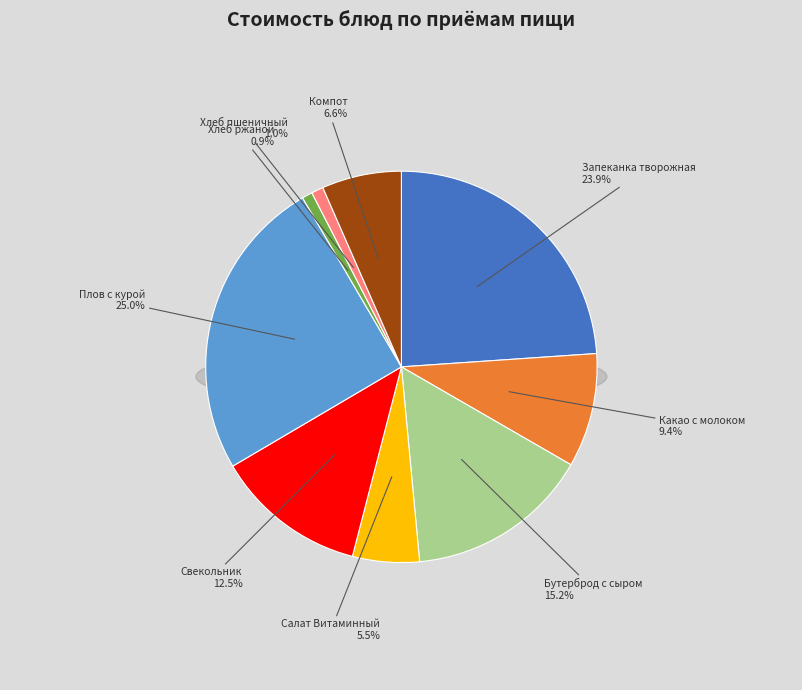

Which slice is the smallest?

Хлеб ржаной